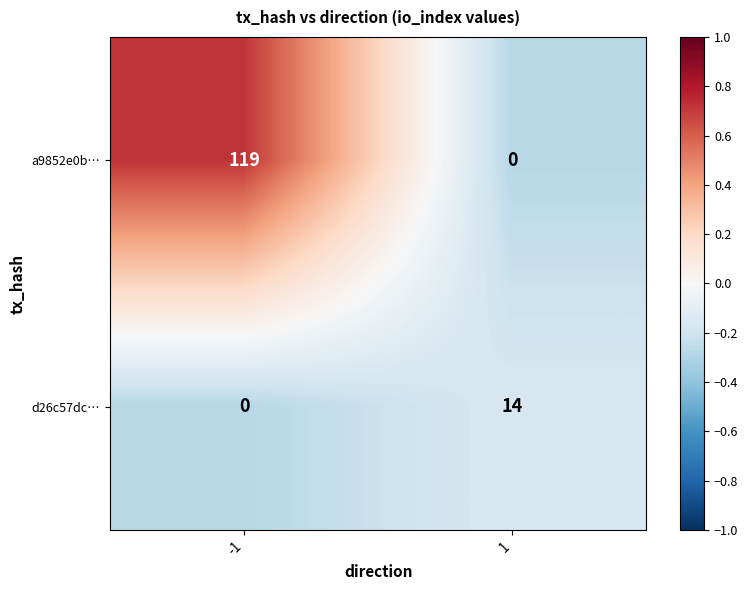

The d26c57dc… series shows -4 at -1. True or false?

False